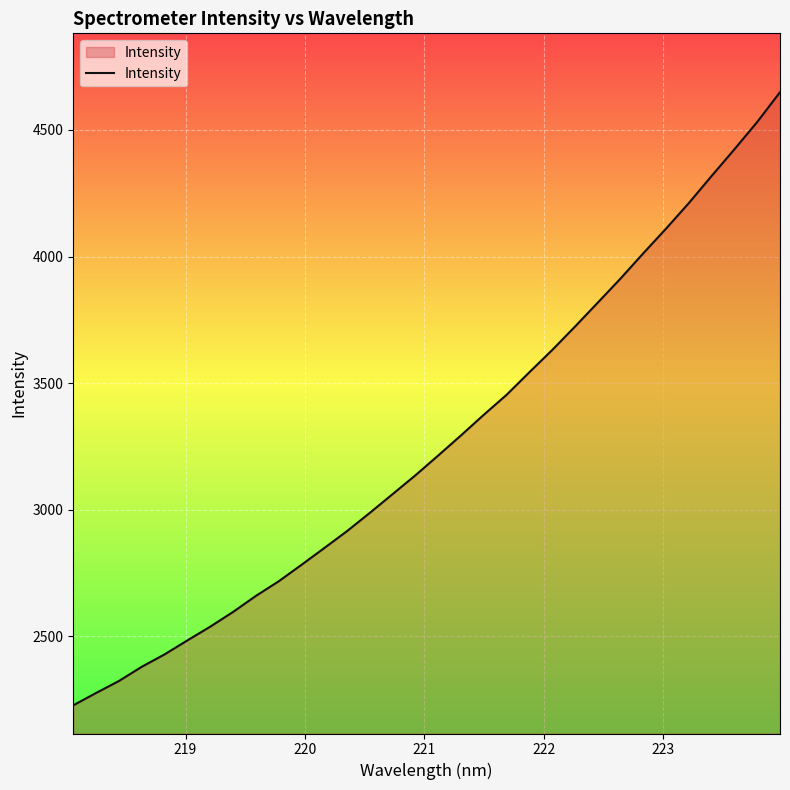

Count the number of categories in the chart.

32